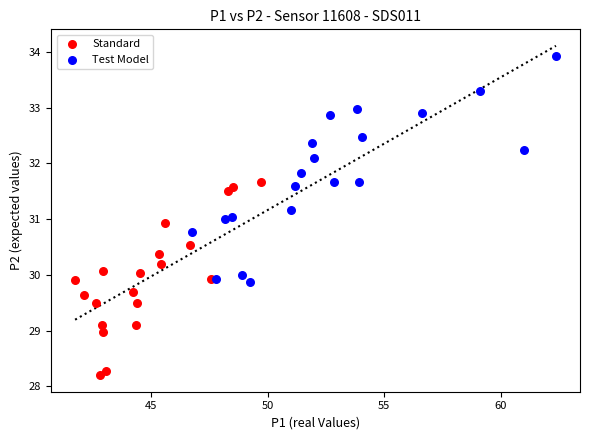

Which series reaches the minimum Y coordinate?

Standard